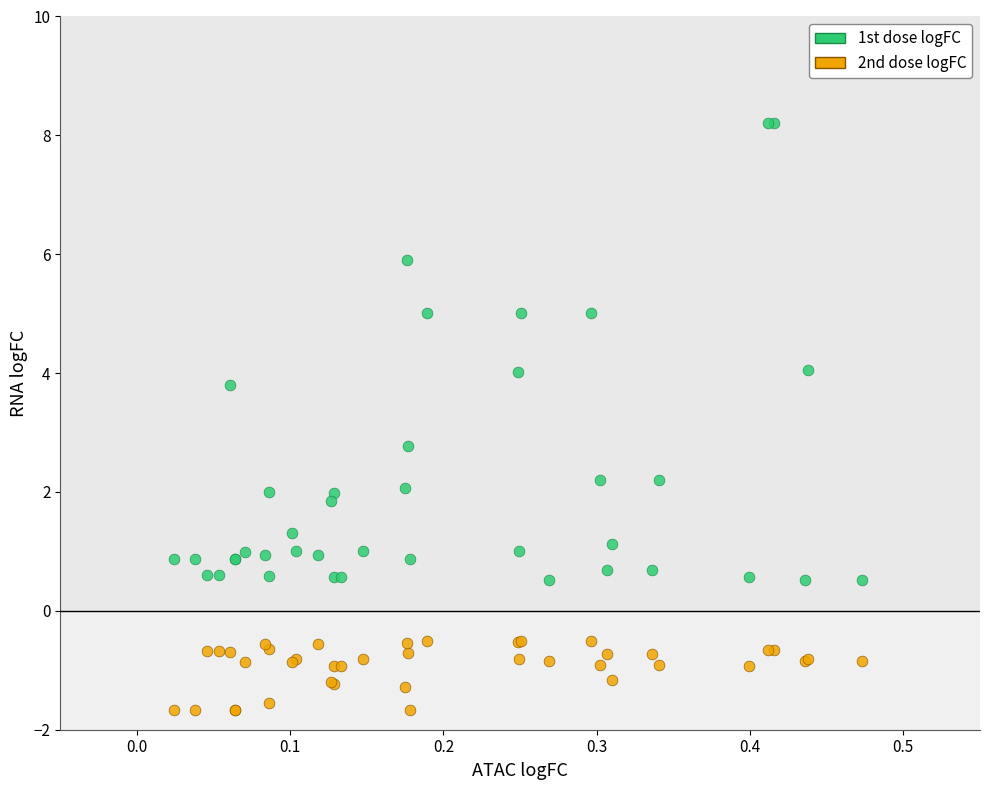

Which series reaches the maximum Y coordinate?

1st dose logFC